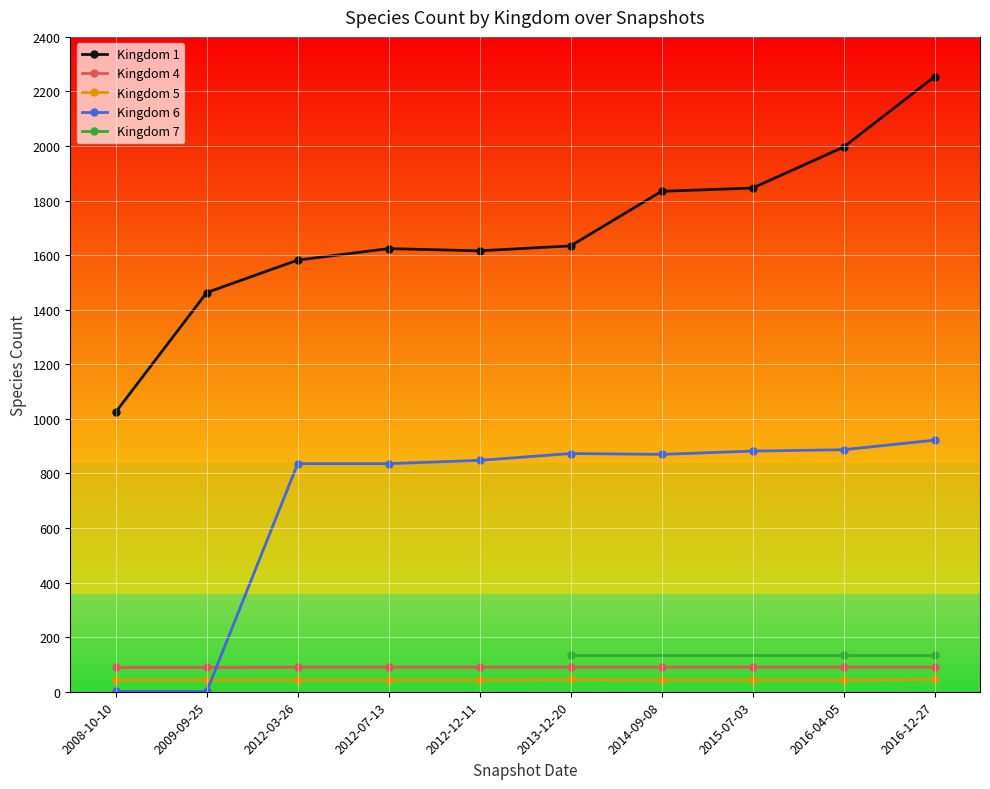

What is the value of the 4 point at the 4th from the left?

90